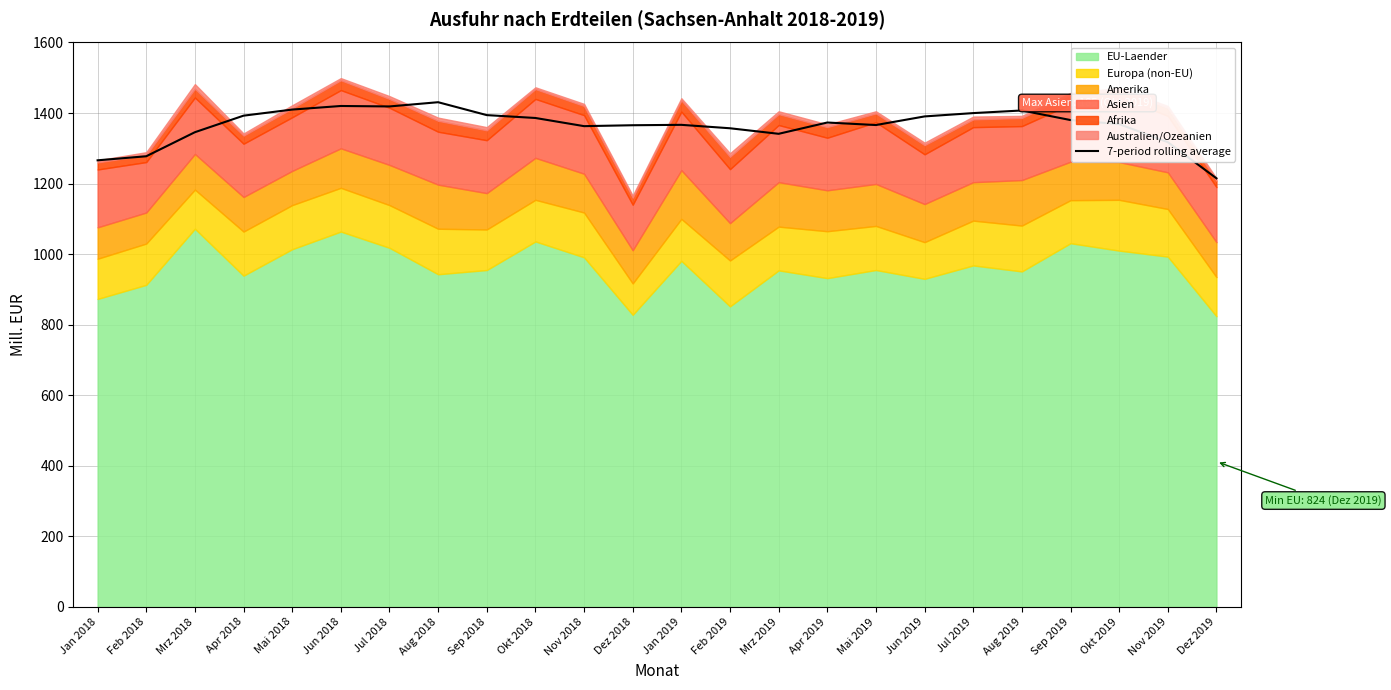

Reading right to left, list all the values displayed in this chart.

1215.0	1317.5	1368.7	1380.1	1407.3	1399.9	1390.4	1366.0	1373.1	1341.1	1356.9	1366.6	1365.4	1362.9	1386.0	1394.1	1430.7	1418.7	1420.0	1409.9	1392.6	1345.7	1277.5	1266.0